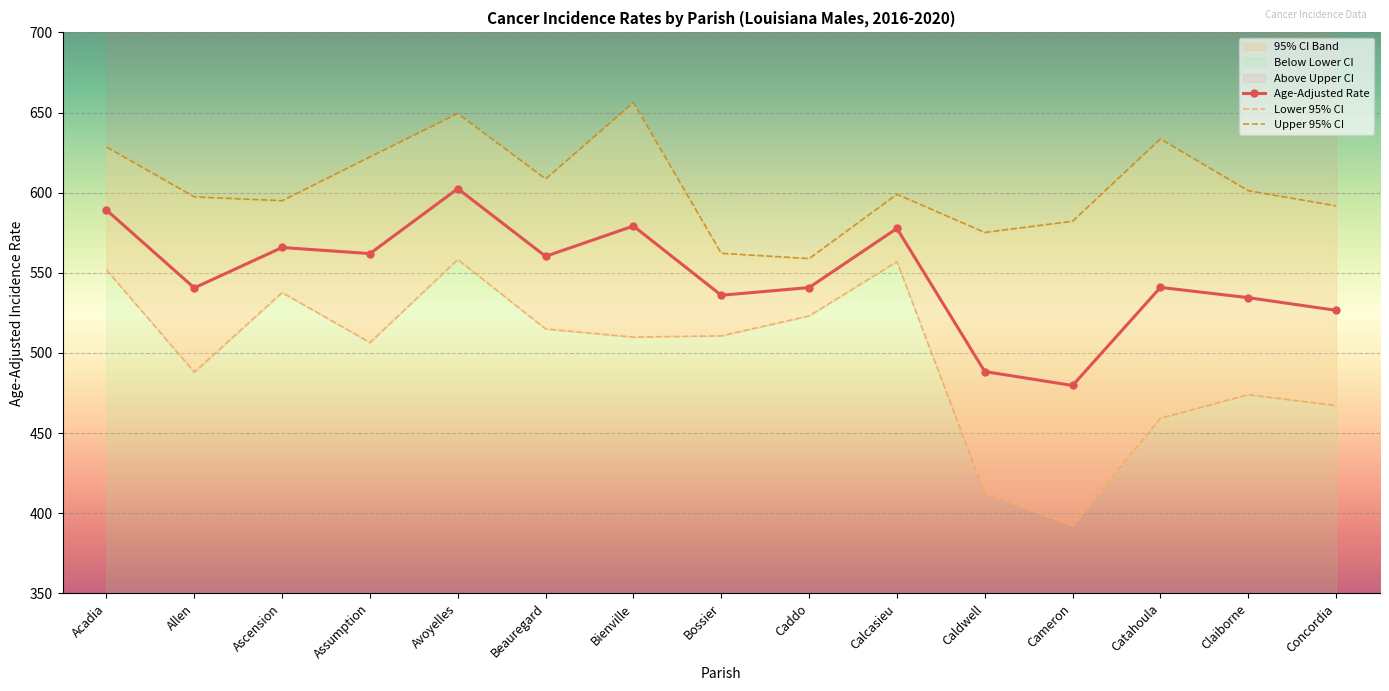

True or false: Age-Adjusted Rate and Upper 95% CI cross at least once.

False